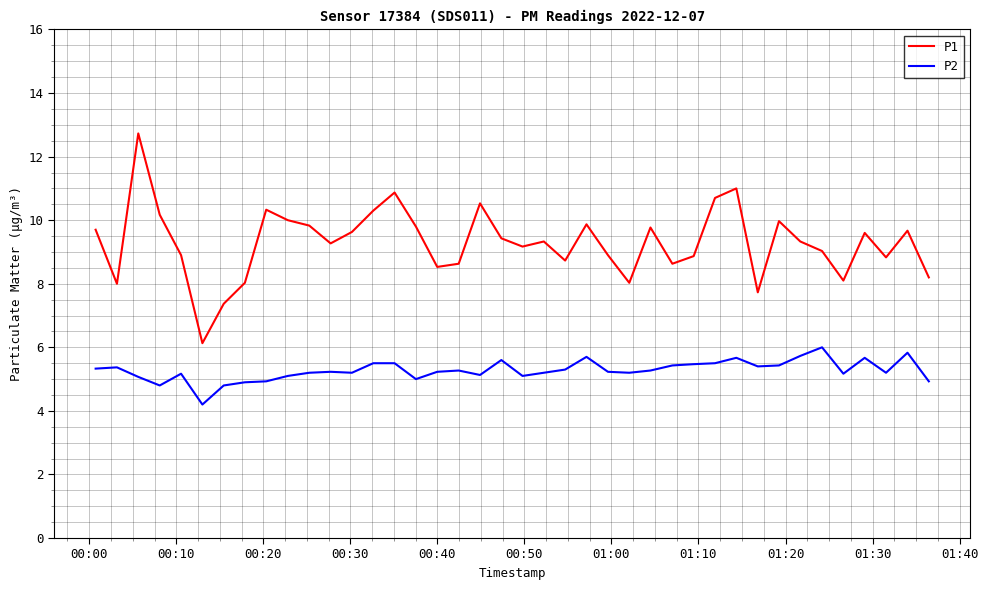

What is the sum of all P1 values?

371.6